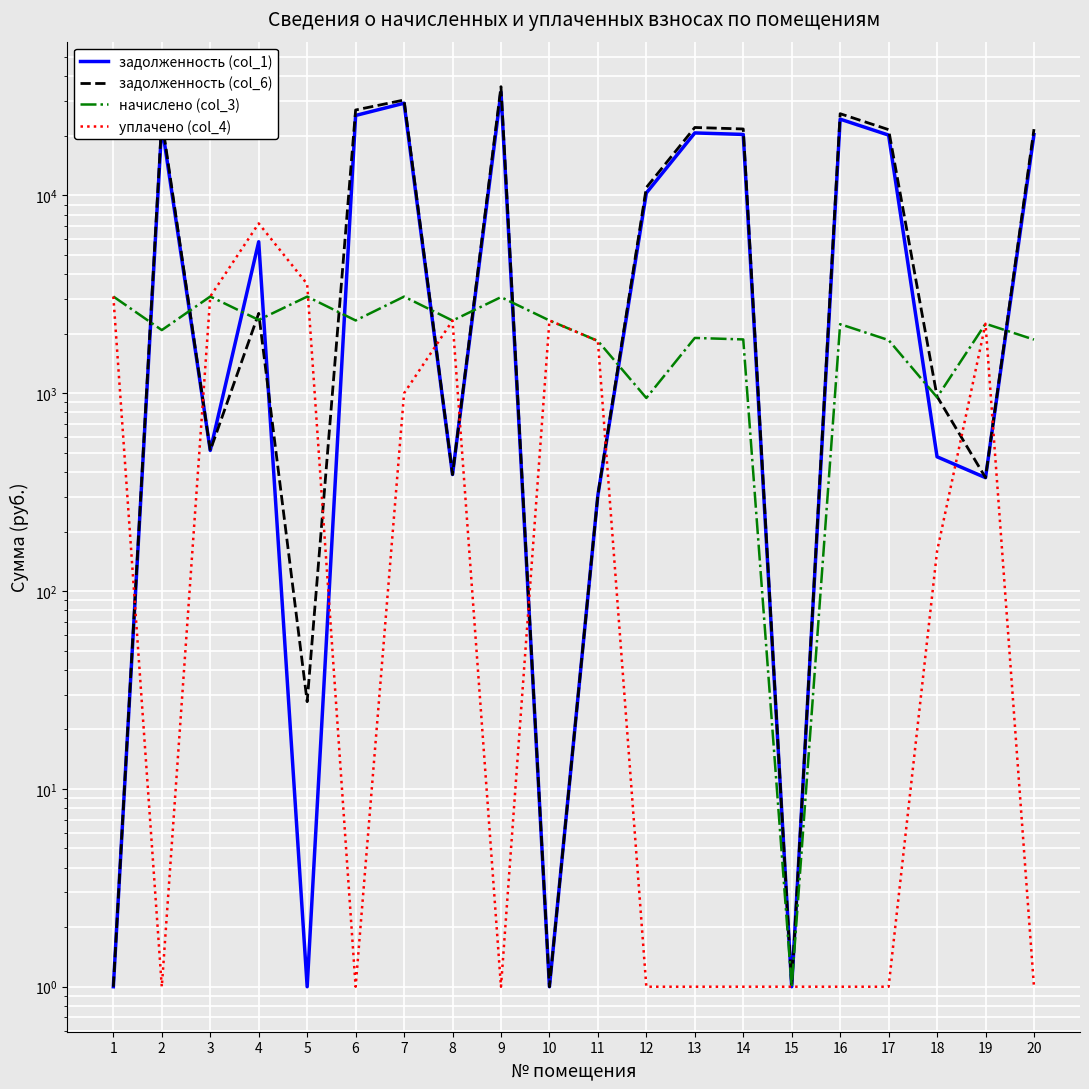

In начислено (col_3), how many points are lower than both neighbors (excluding endpoints)?

7